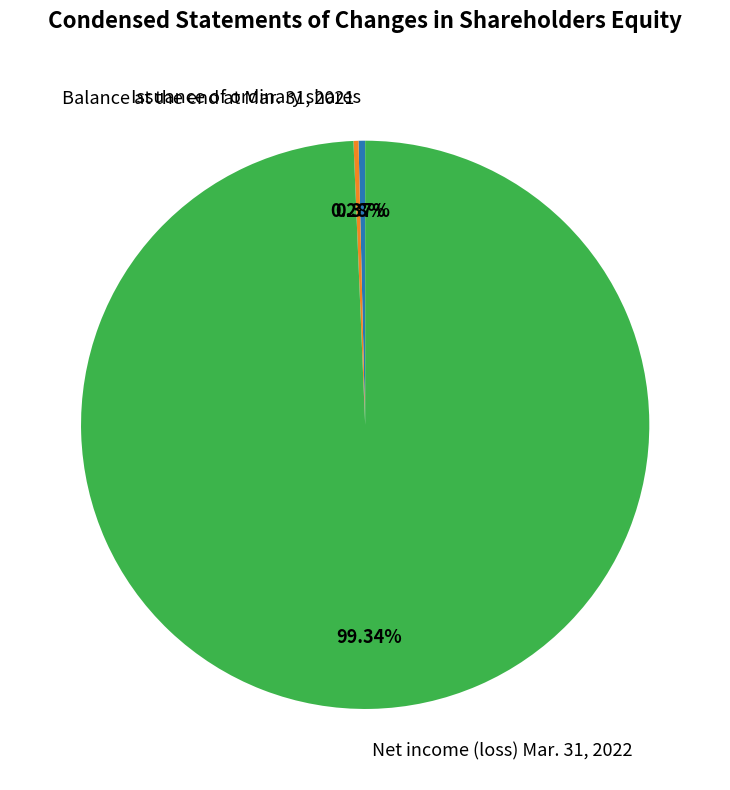

Combined, do Issuance of ordinary shares and Balance at the end at Mar. 31, 2021 account for over 50%?

No